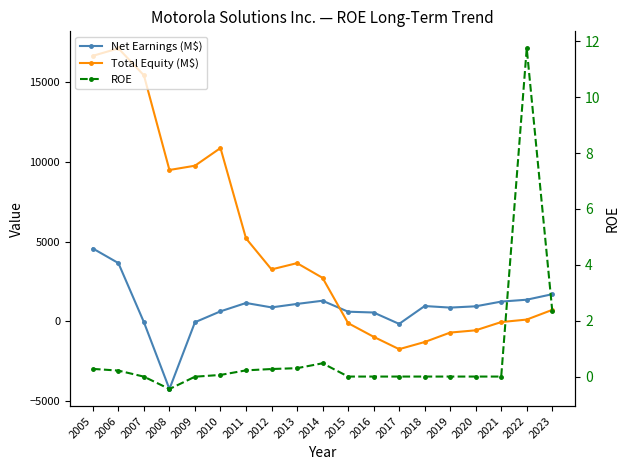

Which series has the largest total across all categories?

Total Equity (M$)